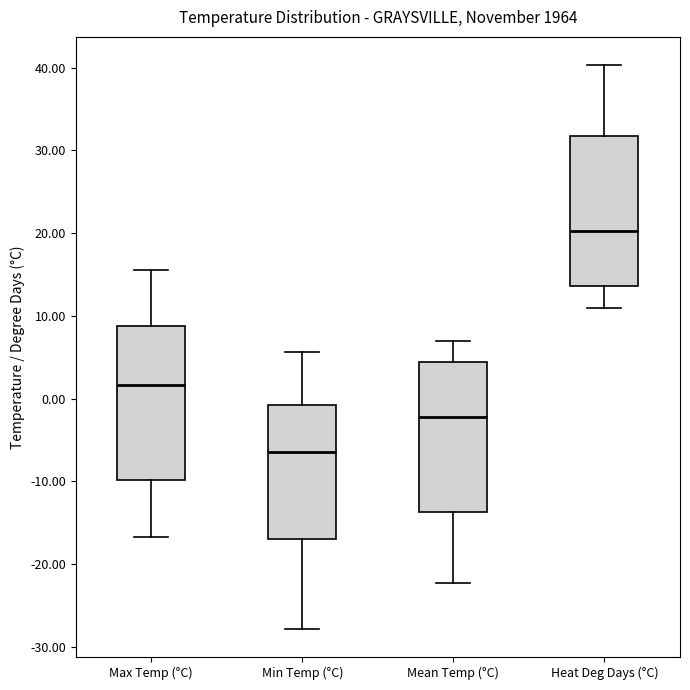

Which box's median line is the lowest?

Min Temp (°C)